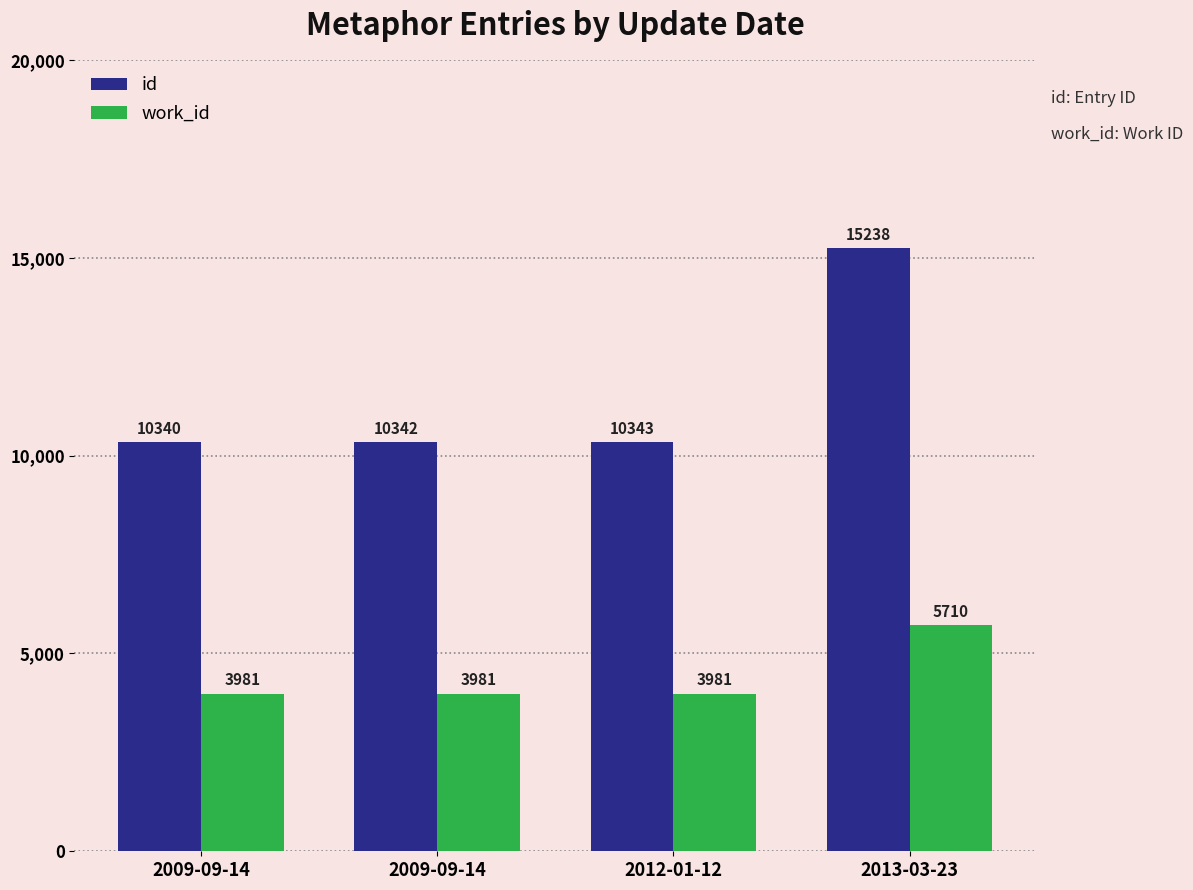

What is the difference between the highest and lowest values at 2009-09-14?

6359